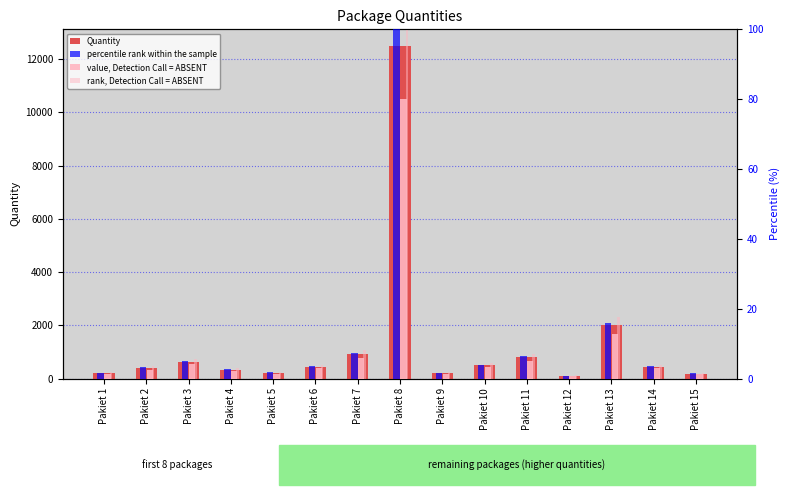

Count the number of categories in the chart.

15